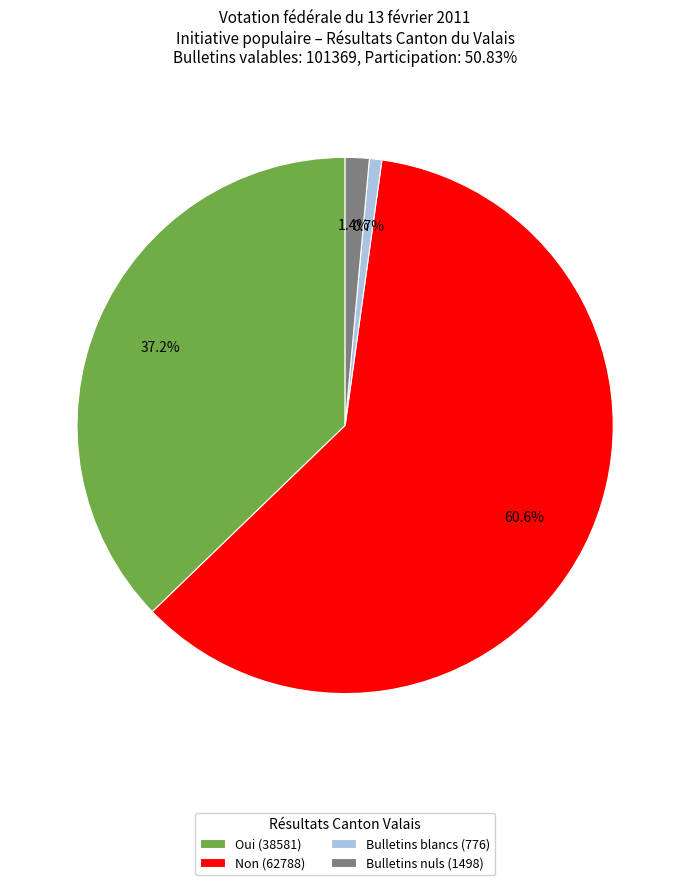

Does any single category account for the majority?

Yes